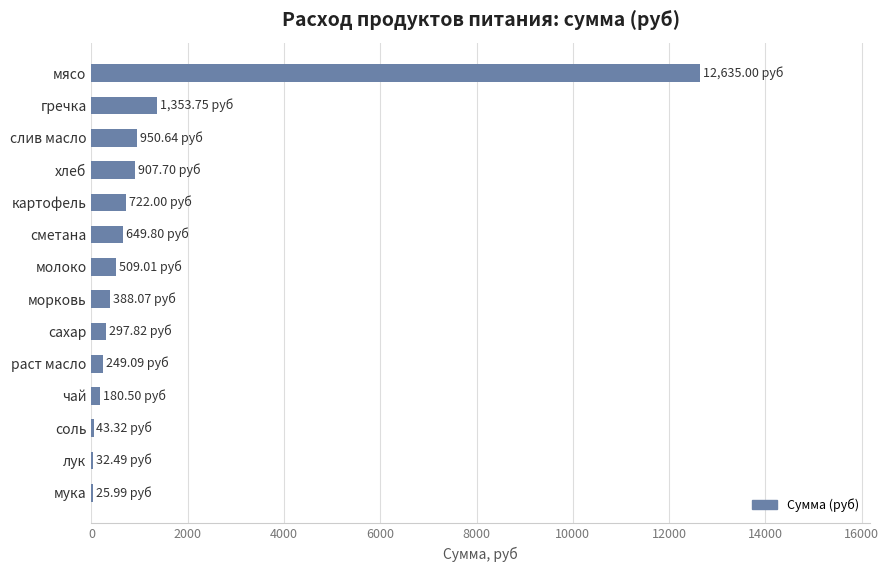

Are the bars horizontal?

Yes